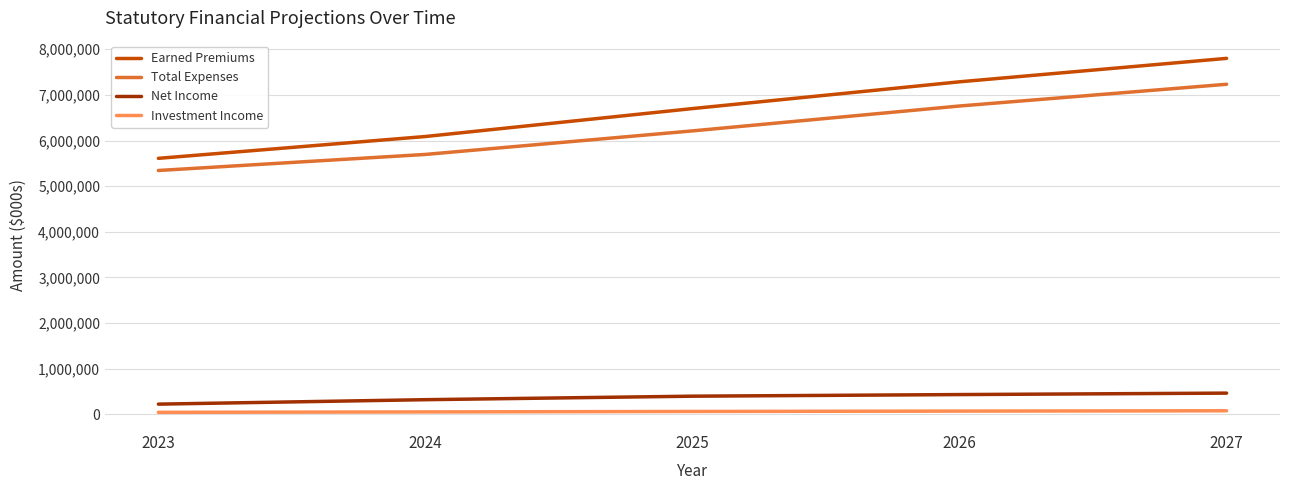

Is it true that Total Expenses equals 6211088 at 2025?

True